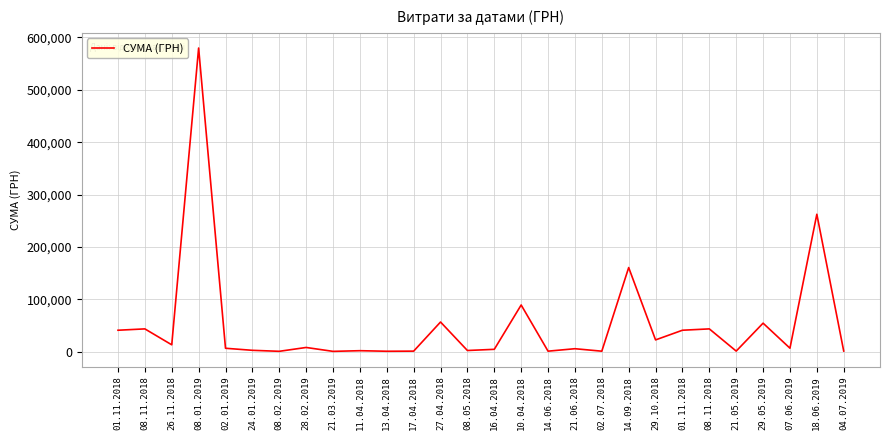

How many series are shown in this chart?

1